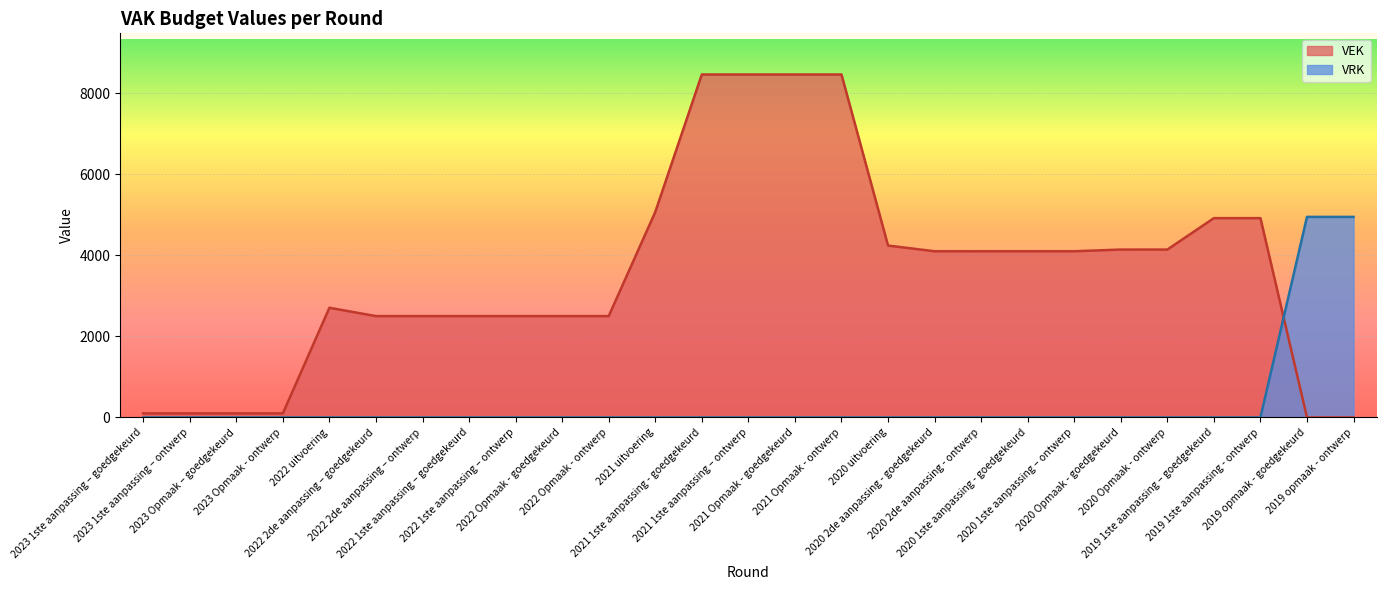

At which category is the sum across all series the highest?

2021 1ste aanpassing - goedgekeurd